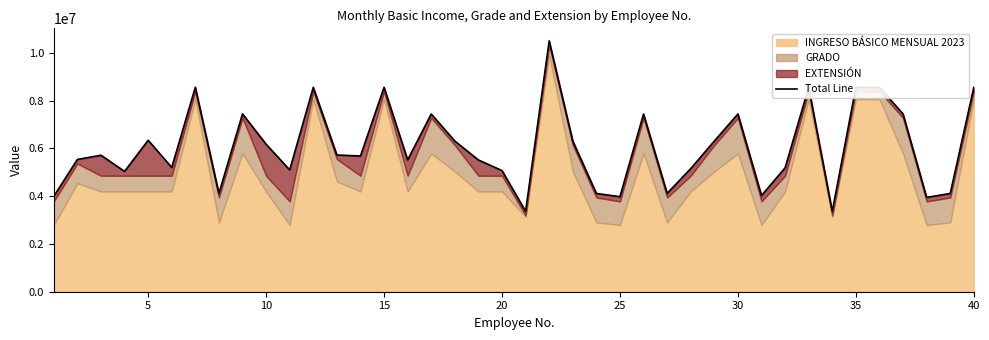

True or false: there are more than 2 points higher than both neighbors.

True